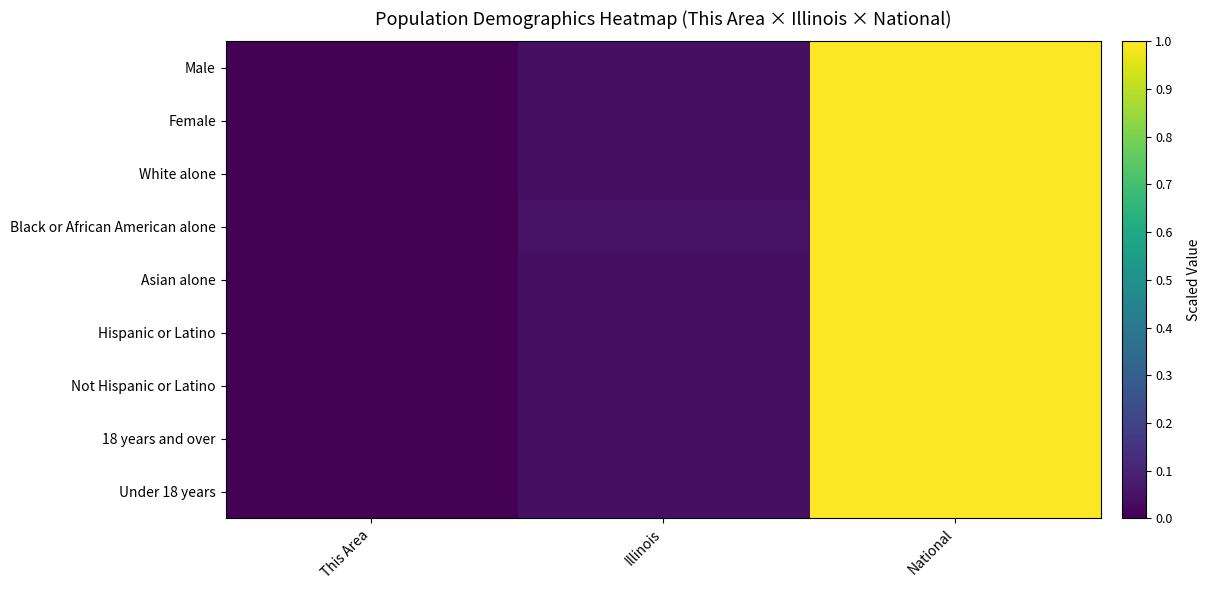

At which category is the sum across all series the highest?

National